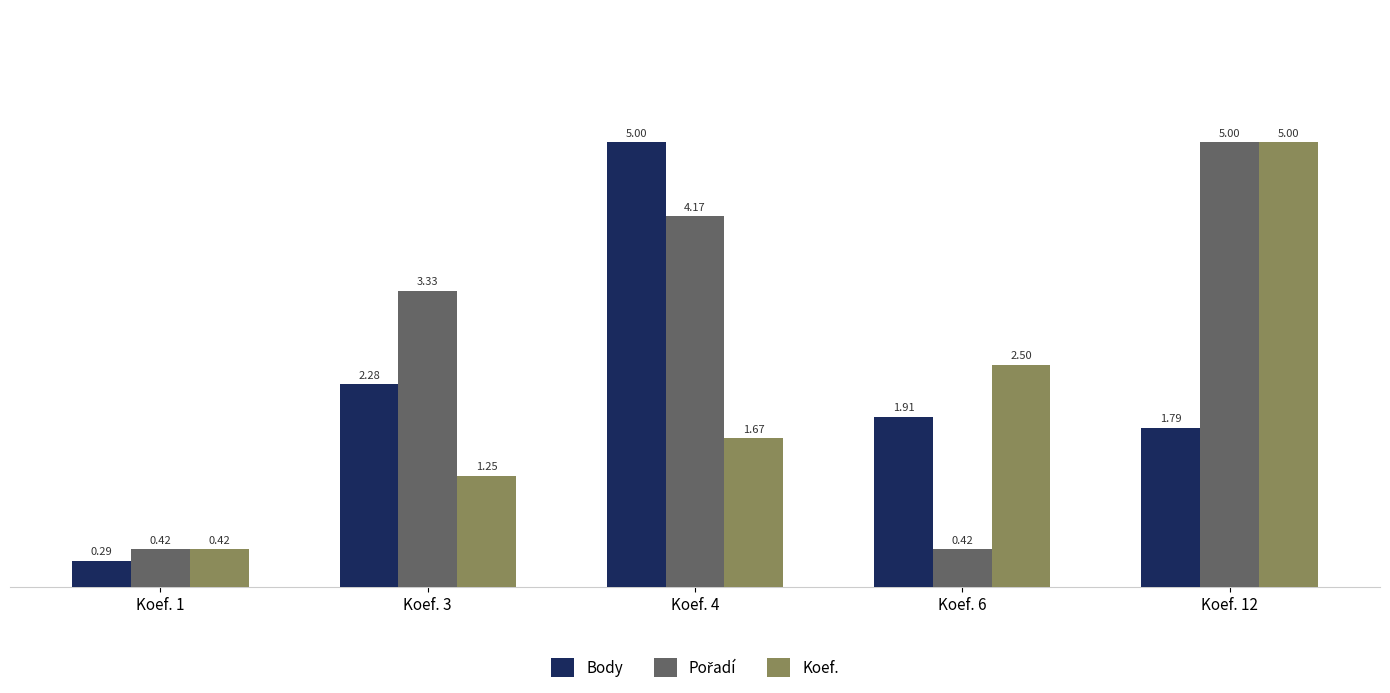

List the labels in order of Body value, smallest first.

Koef. 1, Koef. 12, Koef. 6, Koef. 3, Koef. 4